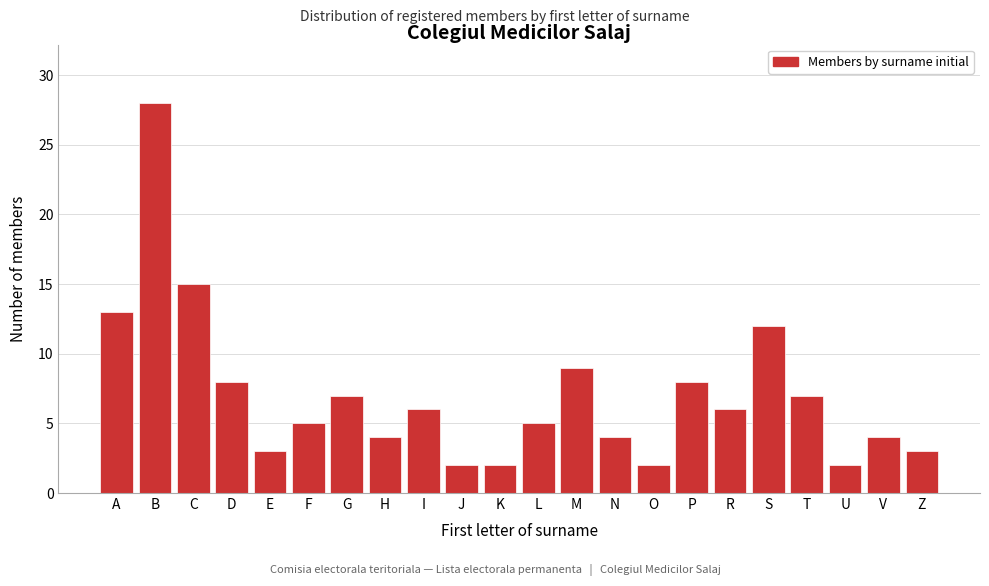

Reading left to right, list all the values displayed in this chart.

A=13	B=28	C=15	D=8	E=3	F=5	G=7	H=4	I=6	J=2	K=2	L=5	M=9	N=4	O=2	P=8	R=6	S=12	T=7	U=2	V=4	Z=3